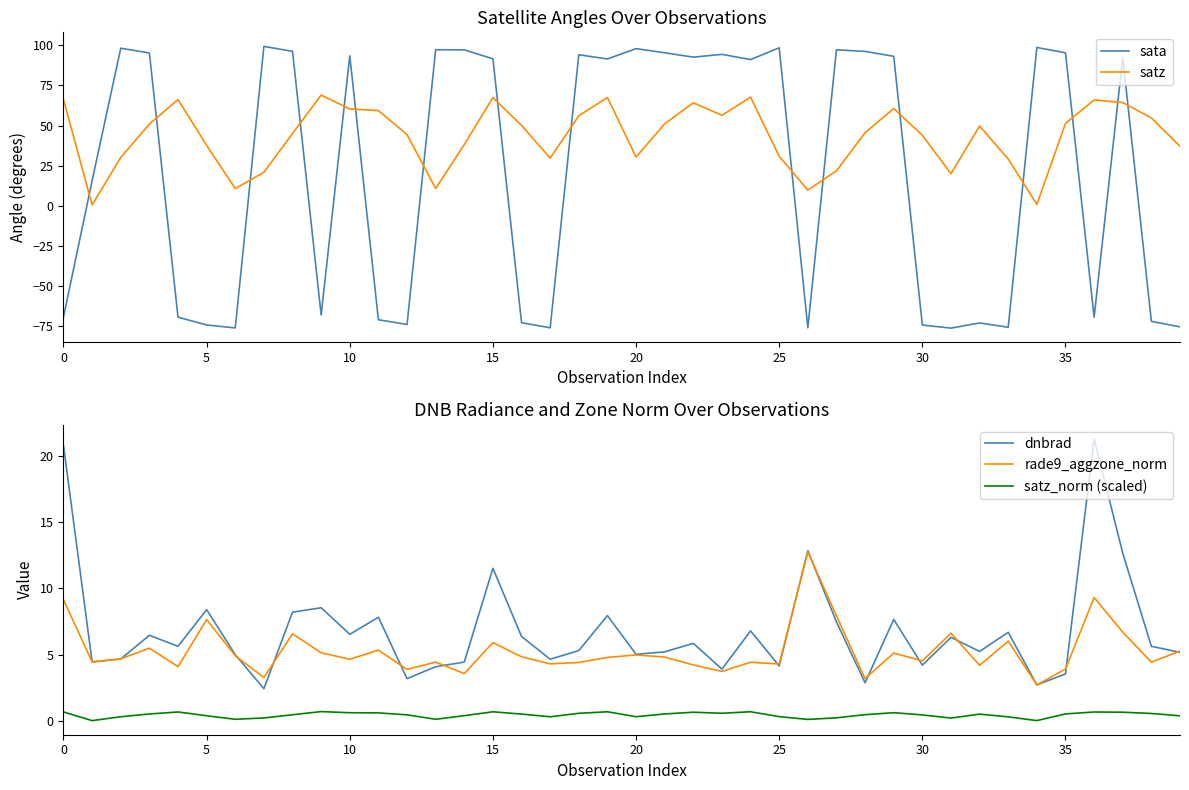

What is the difference between the maximum and minimum values in the dnbrad series?

18.9